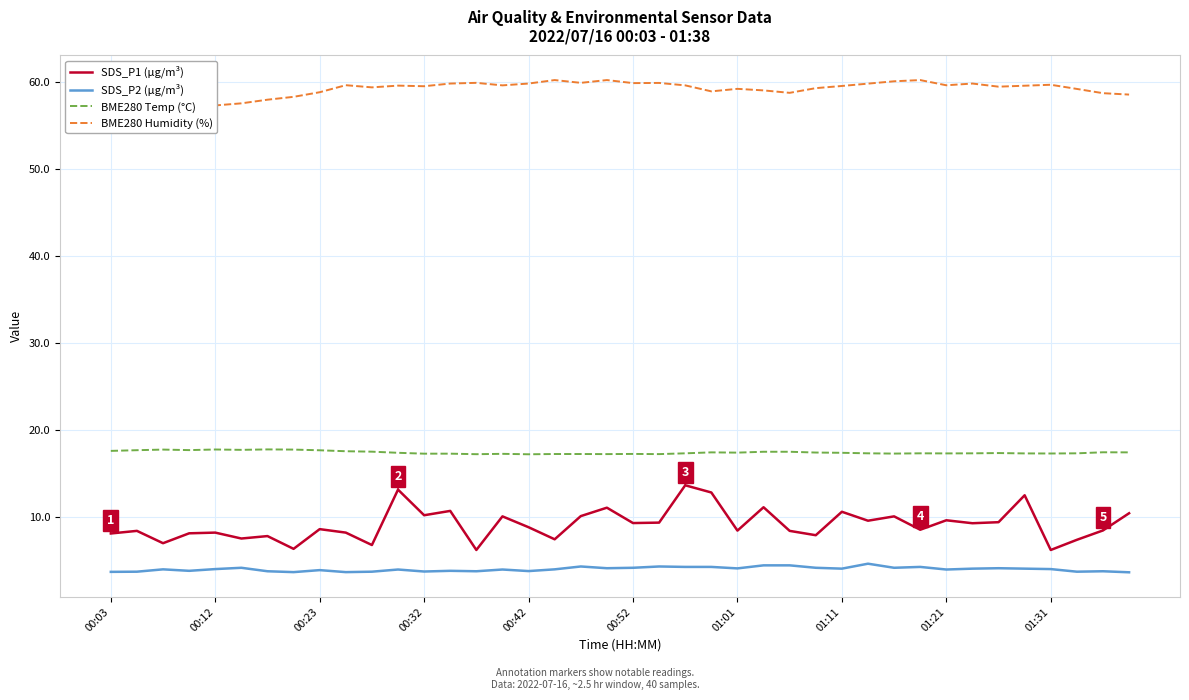

What is the value of the SDS_P2 (µg/m³) point at the 38th from the left?

3.6